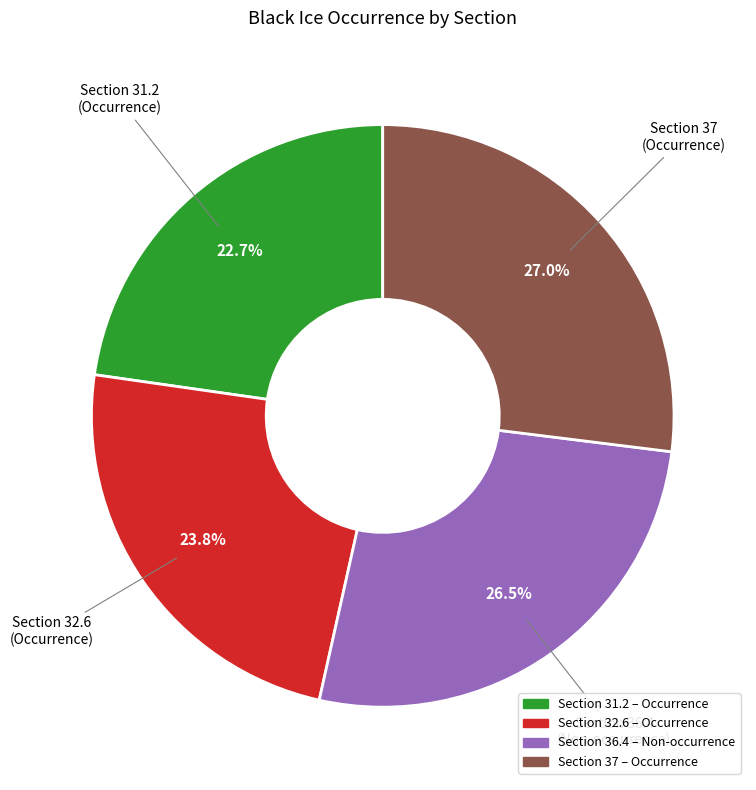

Is there any slice that represents more than half of the pie?

No